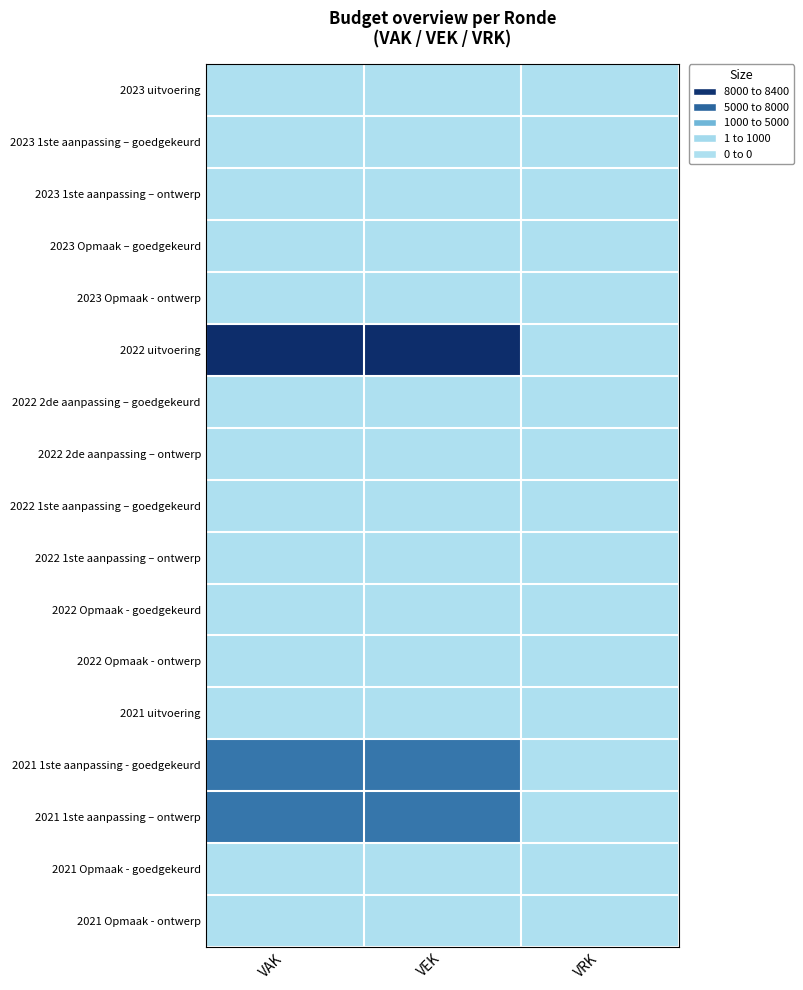

Reading left to right, what are all the values shown in this chart?

2023 uitvoering: VAK=0	VEK=0	VRK=0
2023 1ste aanpassing – goedgekeurd: VAK=0	VEK=0	VRK=0
2023 1ste aanpassing – ontwerp: VAK=0	VEK=0	VRK=0
2023 Opmaak – goedgekeurd: VAK=0	VEK=0	VRK=0
2023 Opmaak - ontwerp: VAK=0	VEK=0	VRK=0
2022 uitvoering: VAK=8400	VEK=8400	VRK=0
2022 2de aanpassing – goedgekeurd: VAK=0	VEK=0	VRK=0
2022 2de aanpassing – ontwerp: VAK=0	VEK=0	VRK=0
2022 1ste aanpassing – goedgekeurd: VAK=0	VEK=0	VRK=0
2022 1ste aanpassing – ontwerp: VAK=0	VEK=0	VRK=0
2022 Opmaak - goedgekeurd: VAK=0	VEK=0	VRK=0
2022 Opmaak - ontwerp: VAK=0	VEK=0	VRK=0
2021 uitvoering: VAK=0	VEK=0	VRK=0
2021 1ste aanpassing - goedgekeurd: VAK=5900	VEK=5900	VRK=0
2021 1ste aanpassing – ontwerp: VAK=5900	VEK=5900	VRK=0
2021 Opmaak - goedgekeurd: VAK=0	VEK=0	VRK=0
2021 Opmaak - ontwerp: VAK=0	VEK=0	VRK=0